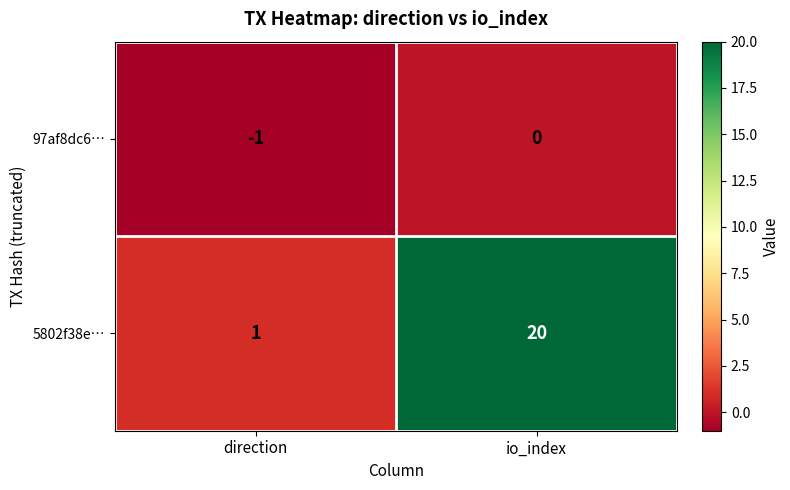

Which series has the largest total across all categories?

5802f38e…